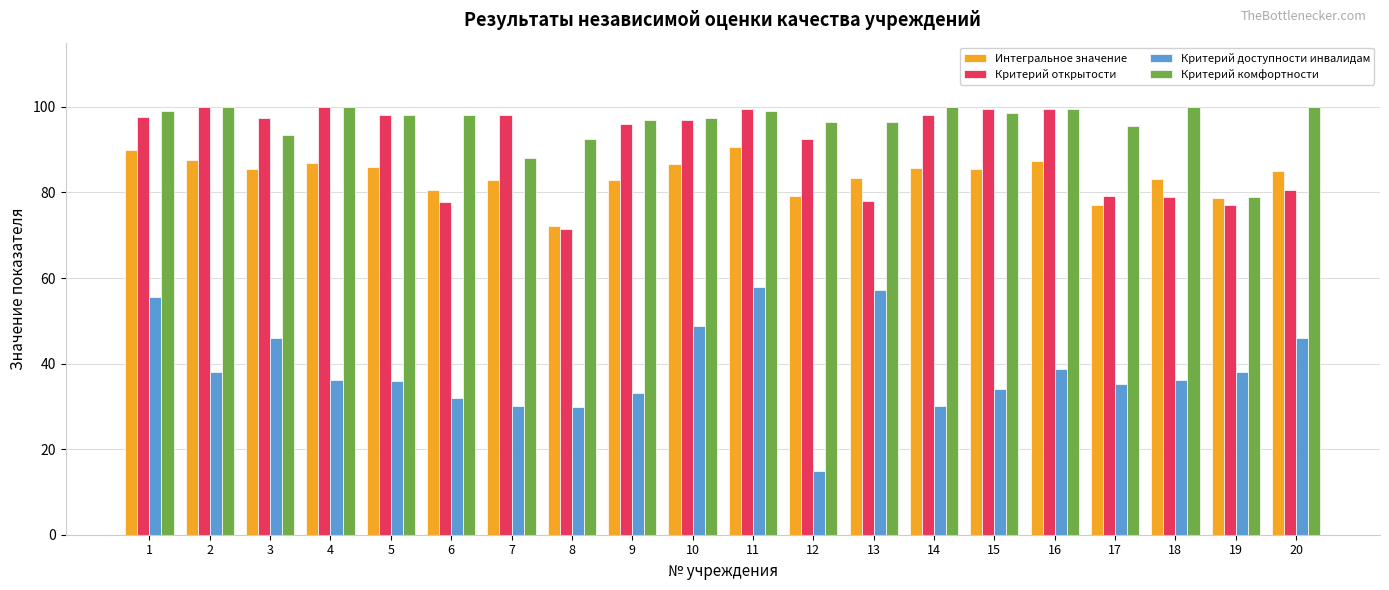

Which category has the lowest value in the Интегральное значение series?

8